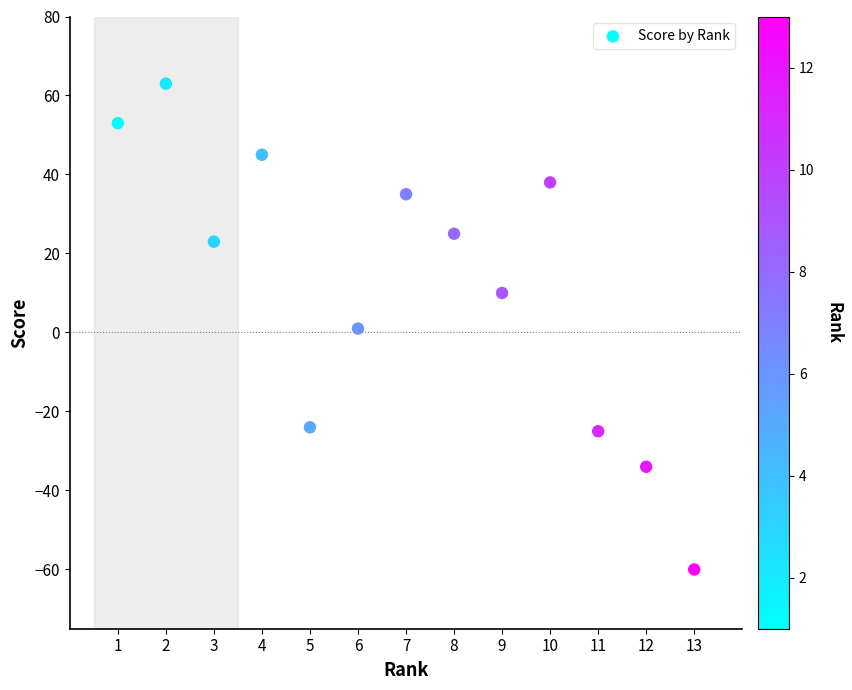

What is the range of X values (max minus min)?

12